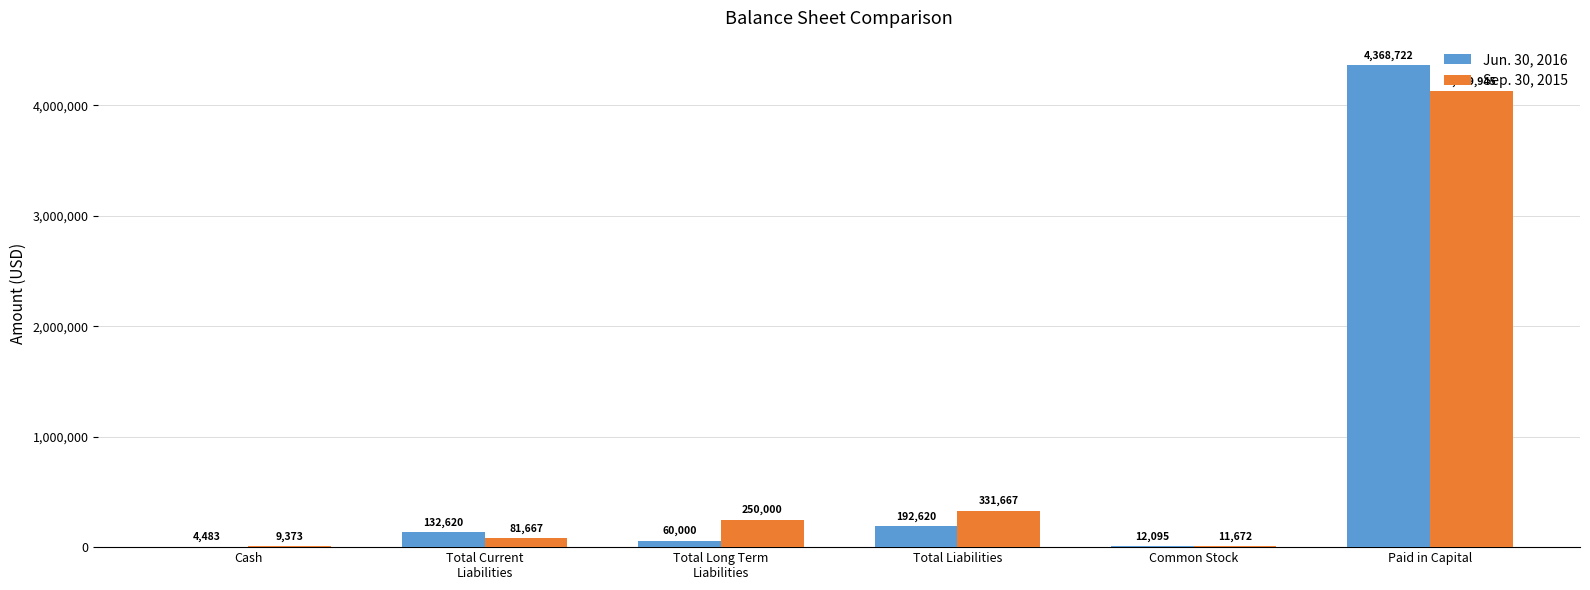

How many distinct data groups are displayed?

2